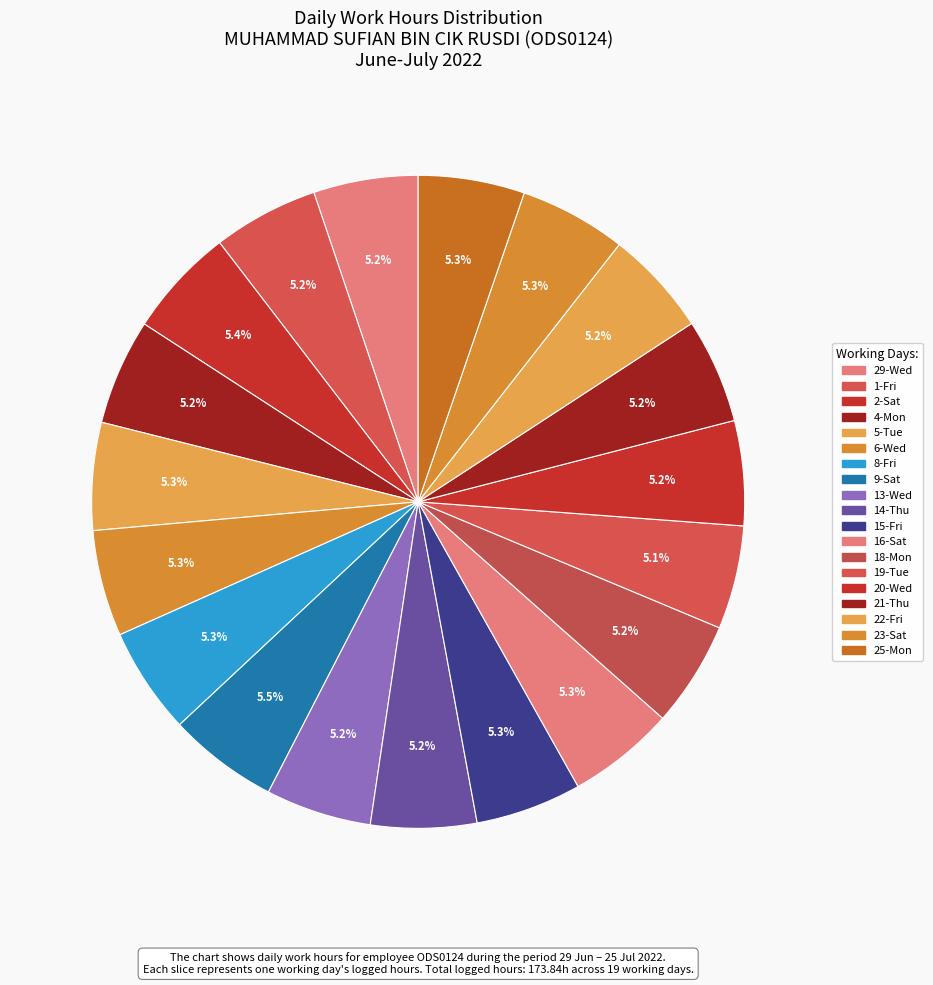

Count the number of slices in the pie.

19